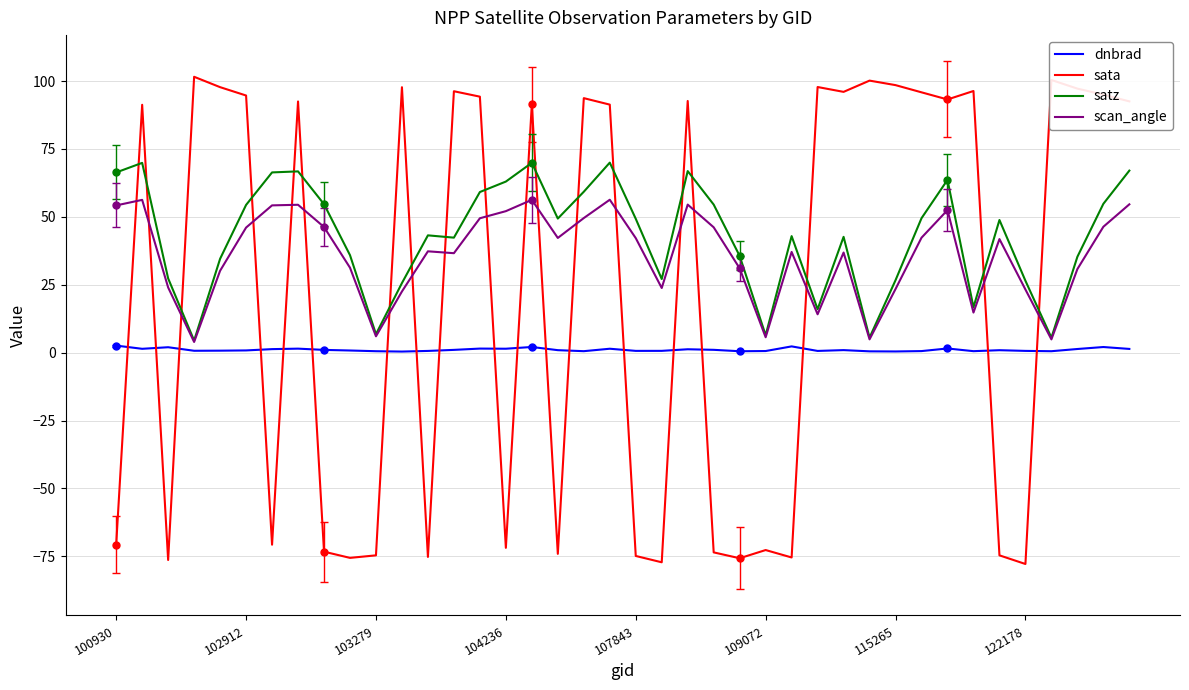

How many lines are shown in the chart?

4